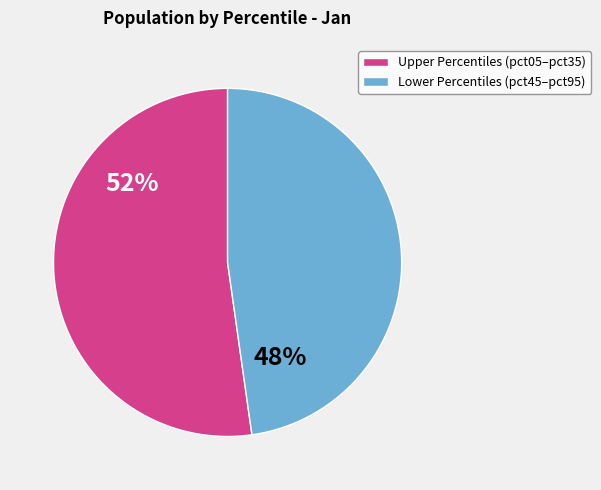

To the nearest percent, what is the difference between the largest and smallest slice percentages?

4%